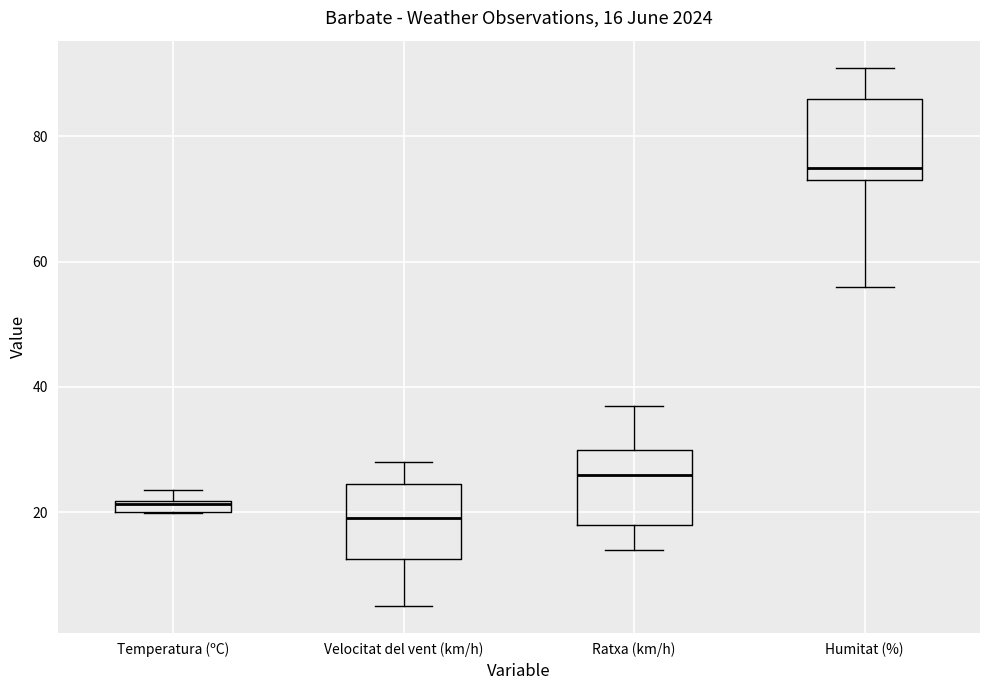

Which box's median line is the lowest?

Velocitat del vent (km/h)